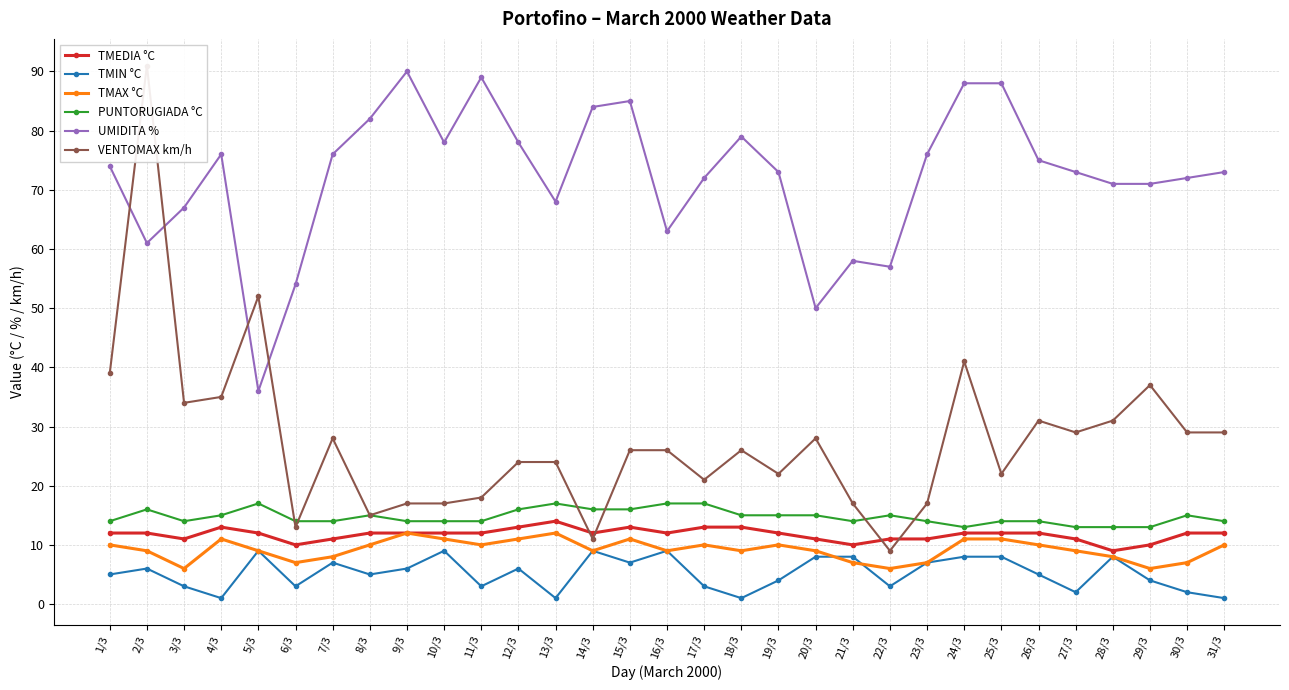

What are all the series names shown in the legend?

TMEDIA °C, TMIN °C, TMAX °C, PUNTORUGIADA °C, UMIDITA %, VENTOMAX km/h